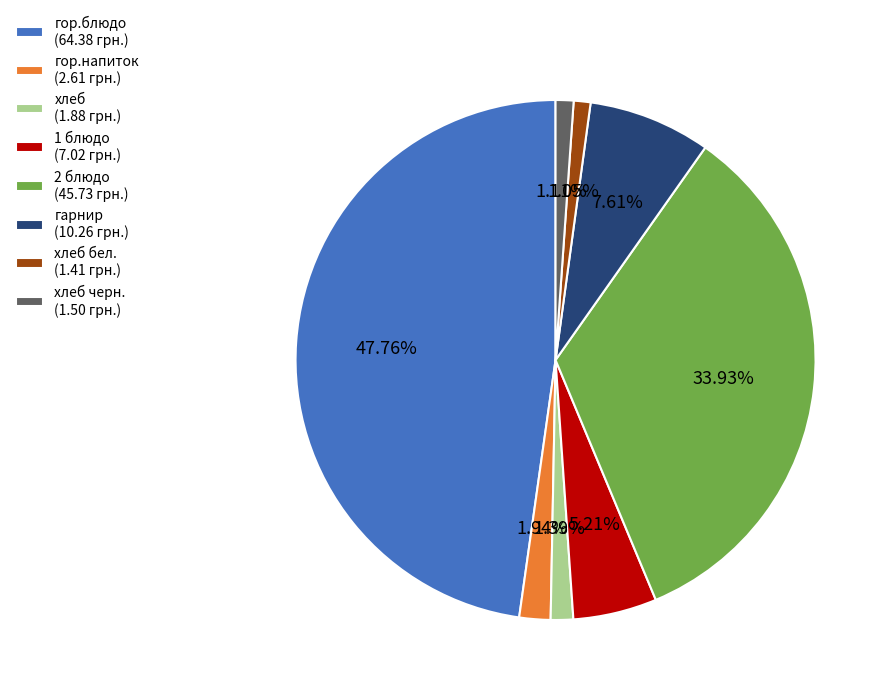

Which has a higher value, хлеб (1.88 грн.) or 2 блюдо (45.73 грн.)?

2 блюдо (45.73 грн.)